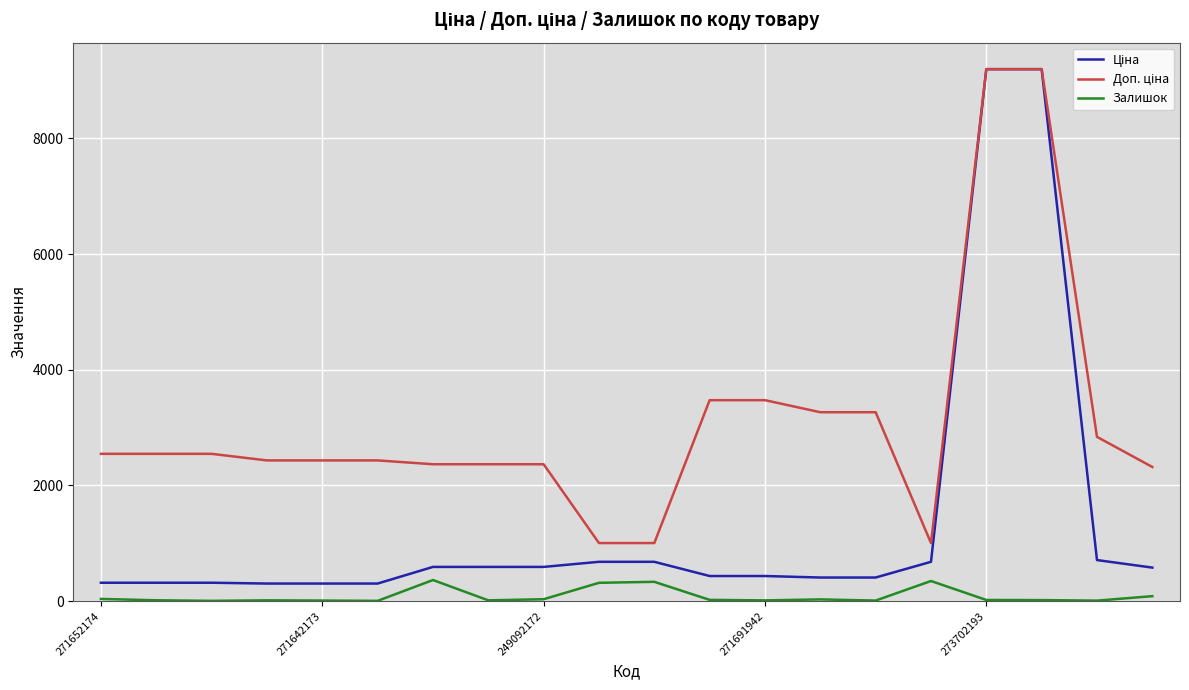

What is the maximum value shown in the chart?

9196.3